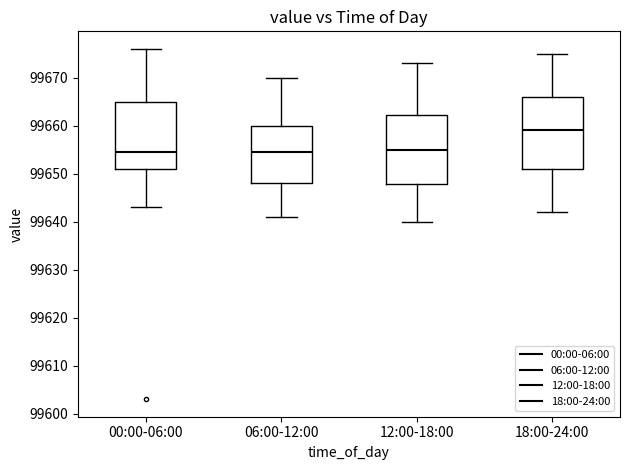

Where does the median line of the box for 12:00-18:00 sit on the y-axis? The values are not printed on the chart, so give them approximately, as read against the axis.

99655